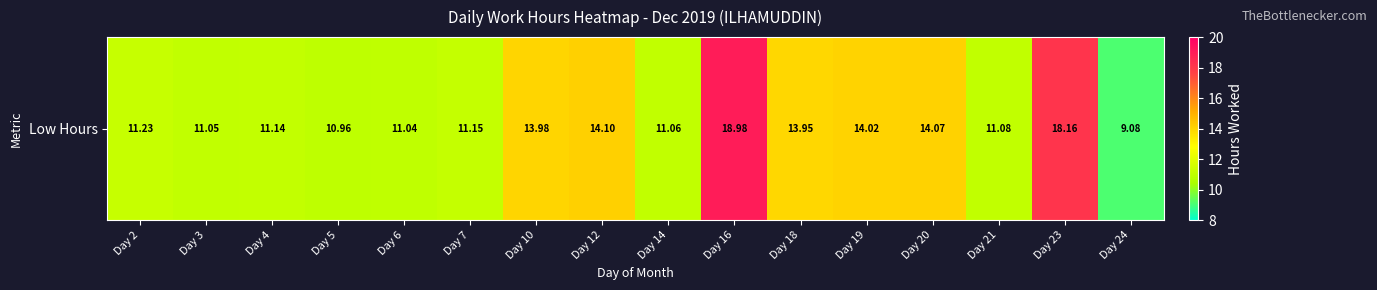

Approximately how many times larger is the value at Day 14 compared to Day 4?

1.0